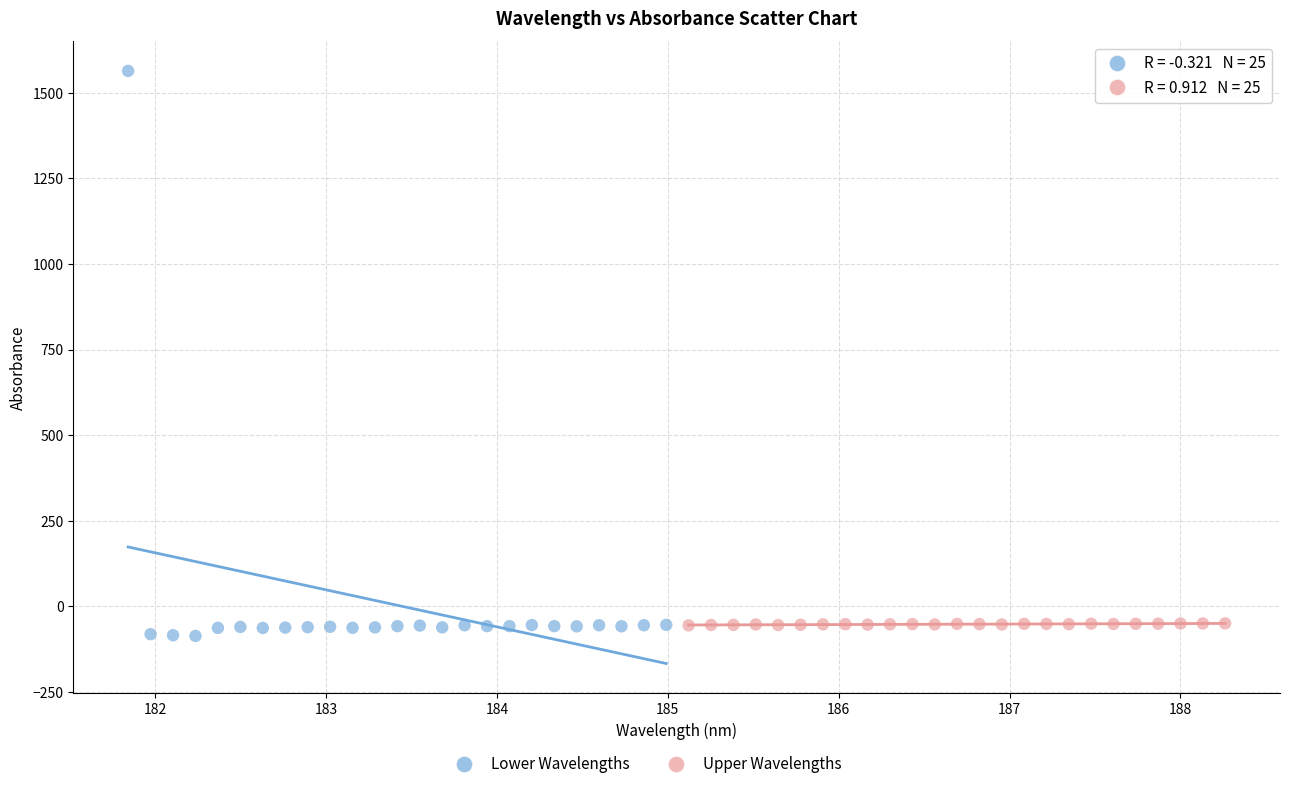

Which series has the largest Y range (max minus min)?

Lower Wavelengths